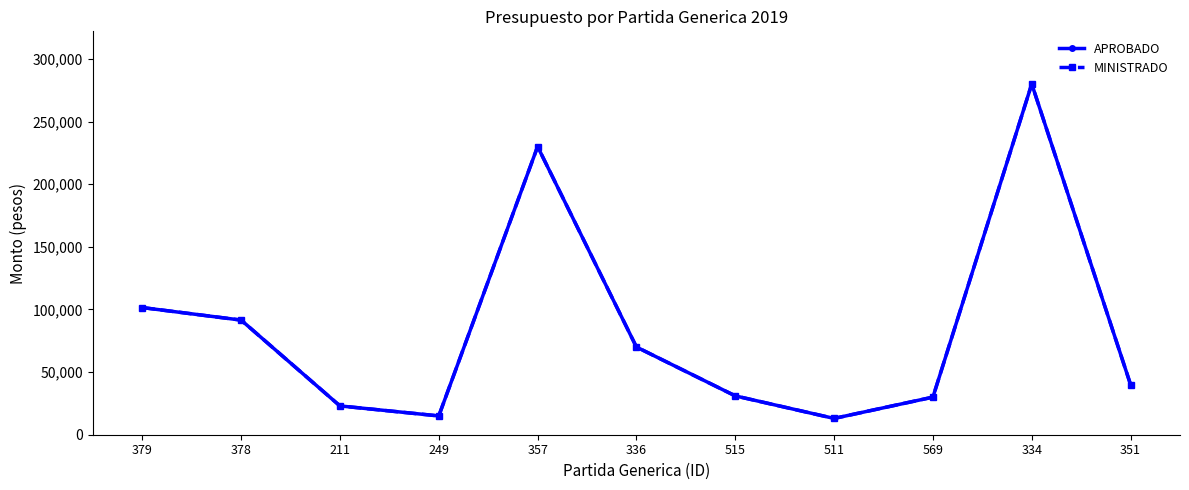

What is the difference between the maximum and minimum values in the MINISTRADO series?

267000